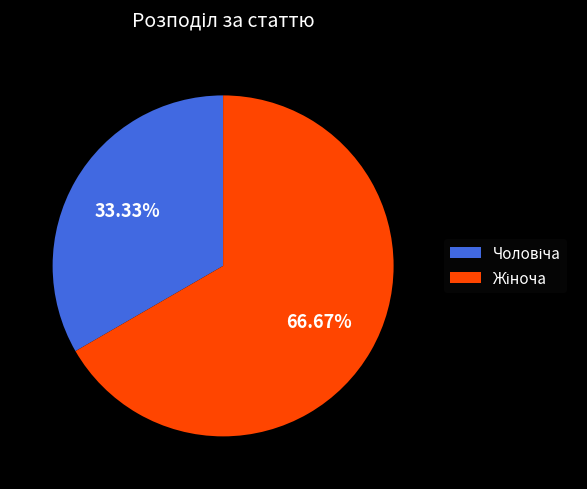

Does any single category account for the majority?

Yes